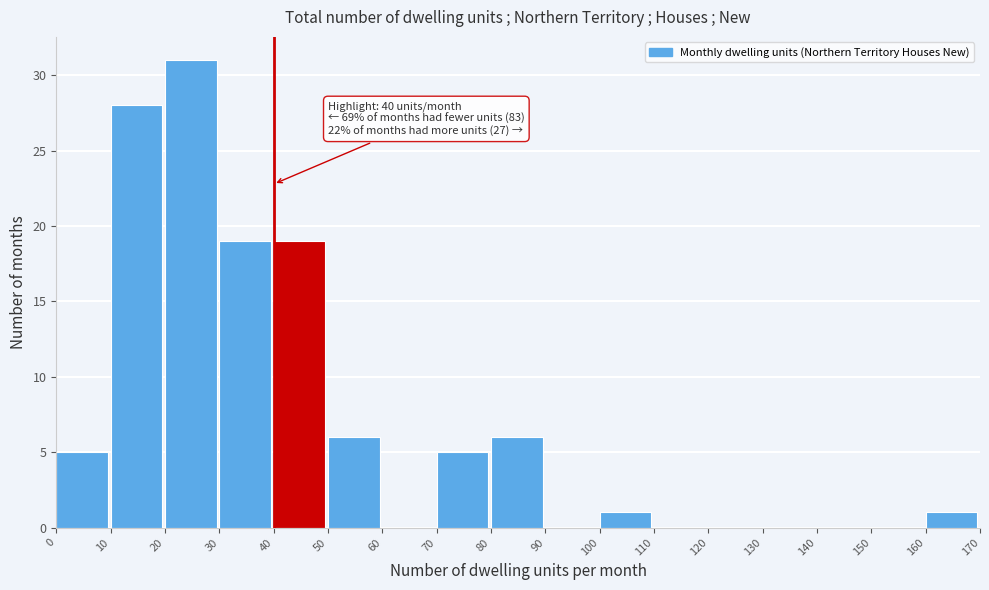

Which range on the x-axis has the tallest bar?

20 to 30